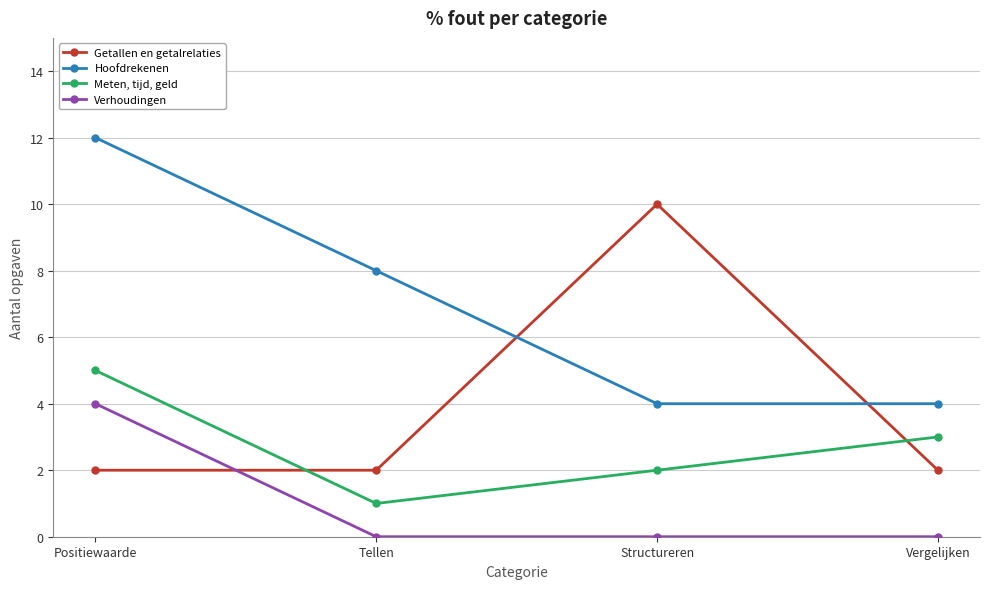

What are all the series names shown in the legend?

Getallen en getalrelaties, Hoofdrekenen, Meten, tijd, geld, Verhoudingen